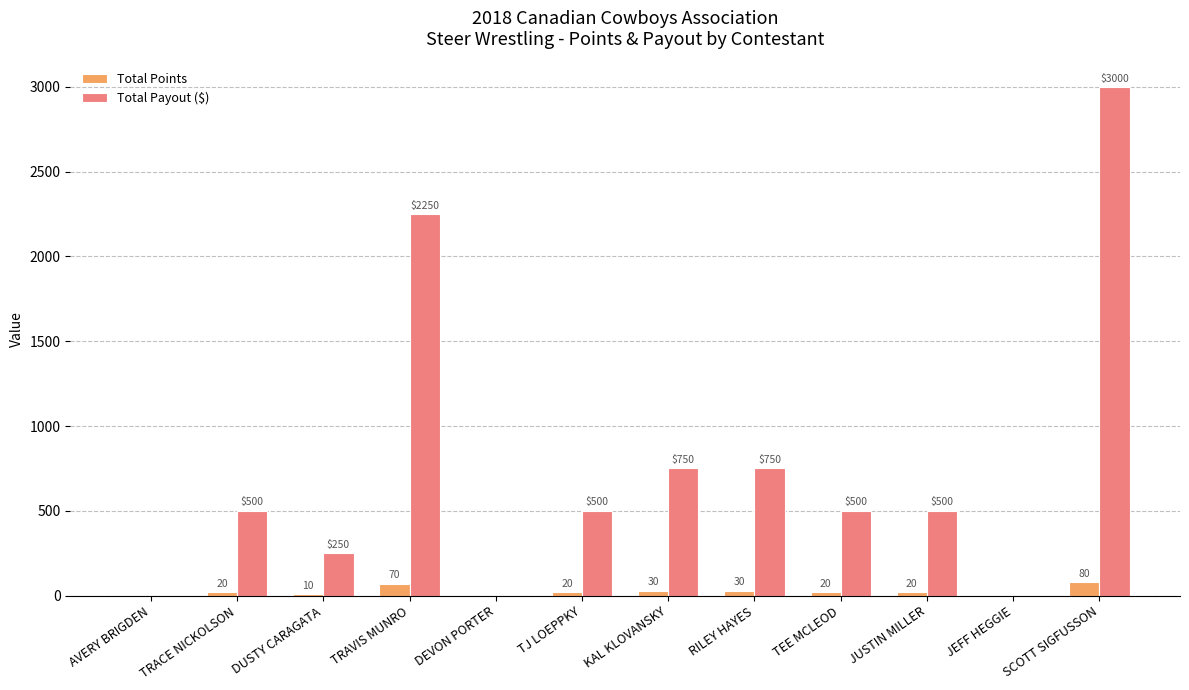

Which category has the highest value across all series?

SCOTT SIGFUSSON